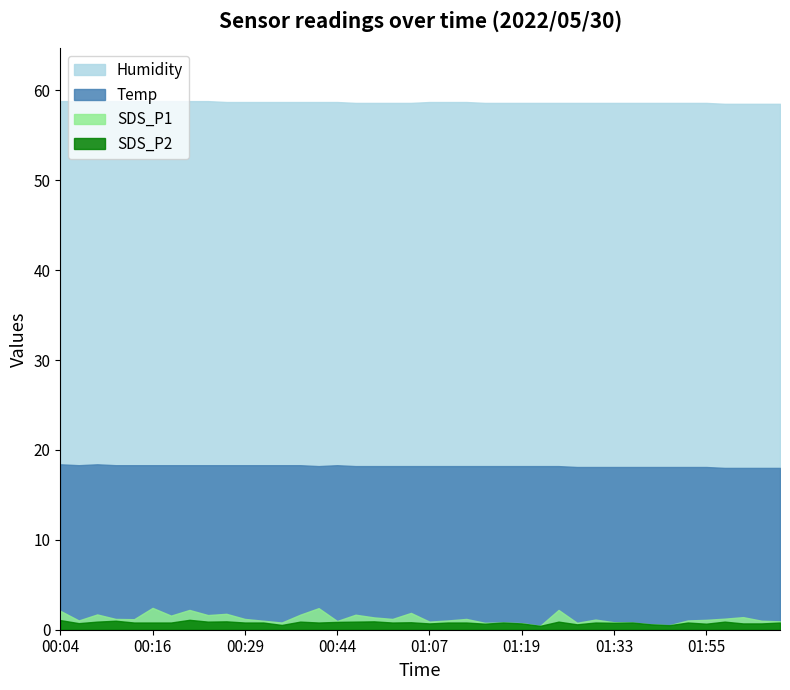

What is the label of the 29th point from the right?

00:31